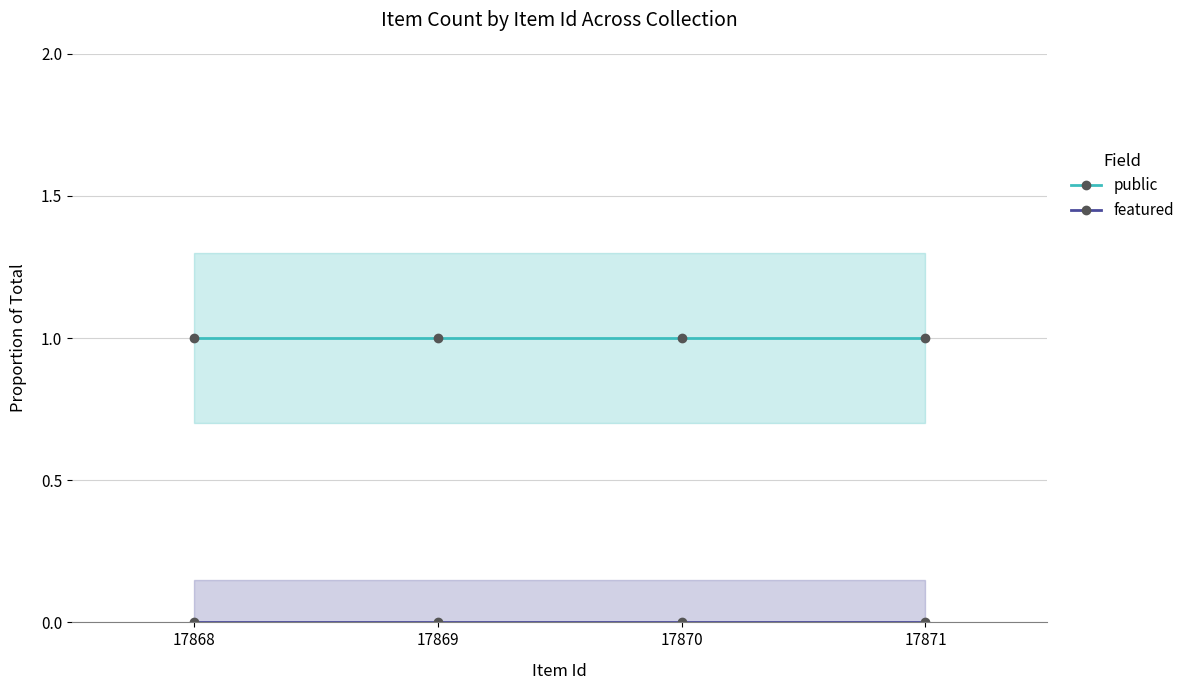

List the series in order of their peak value, lowest first.

featured, public